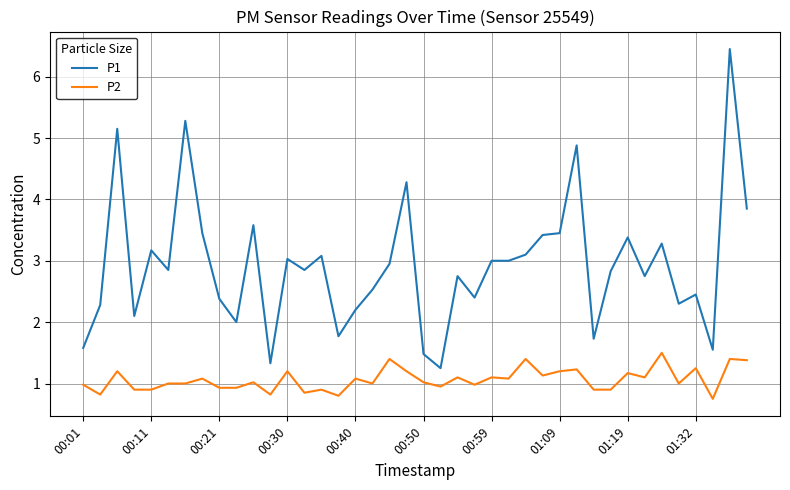

What is the highest value of the P2 series?

1.5